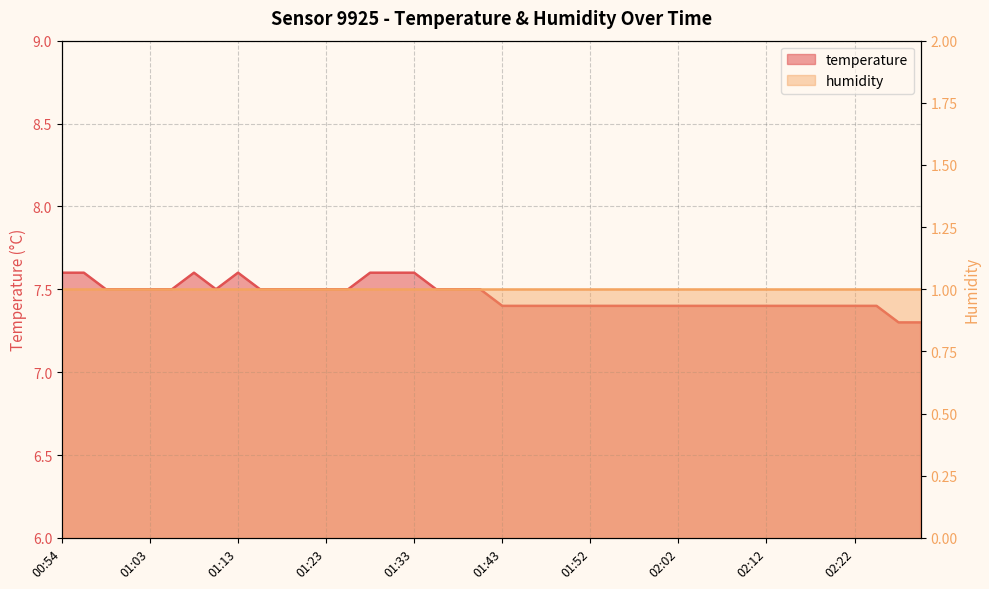

Where is the first local minimum?

01:11